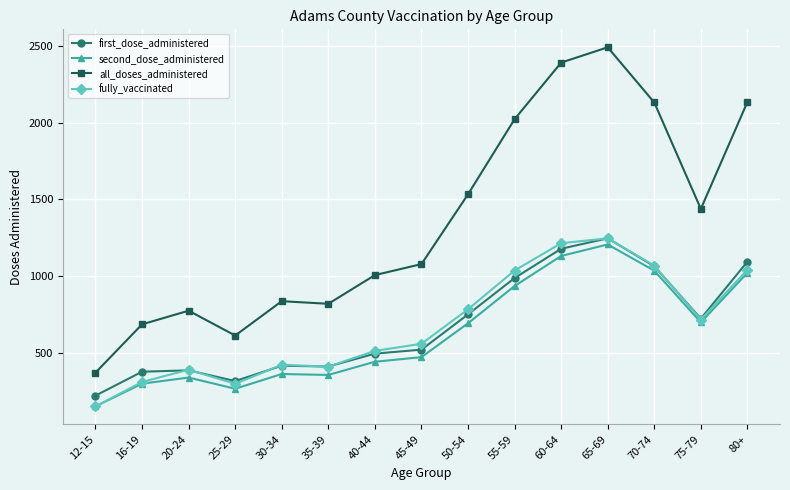

True or false: all_doses_administered and fully_vaccinated intersect in this chart.

False